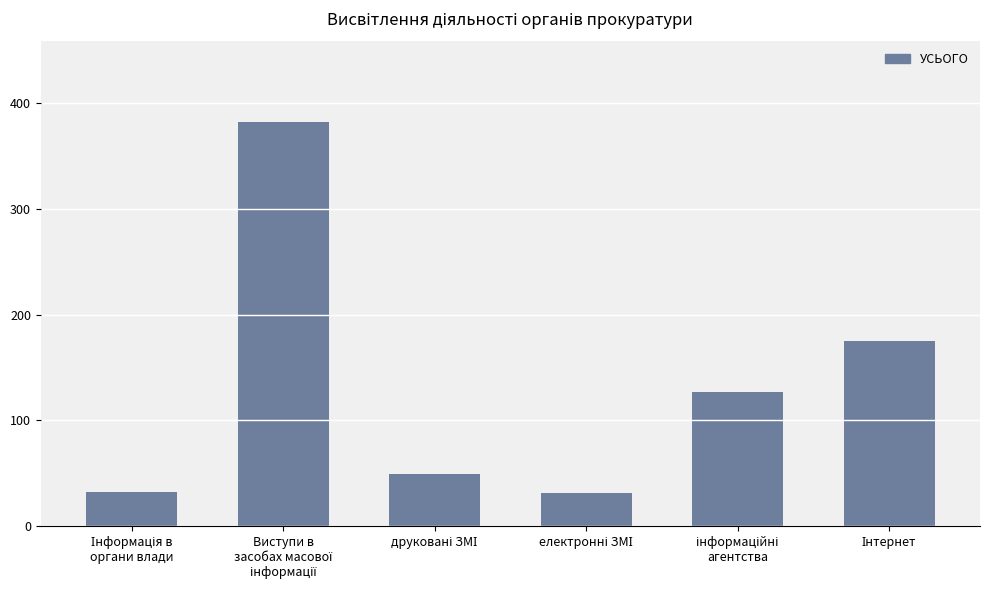

What is the sum of all values?

796